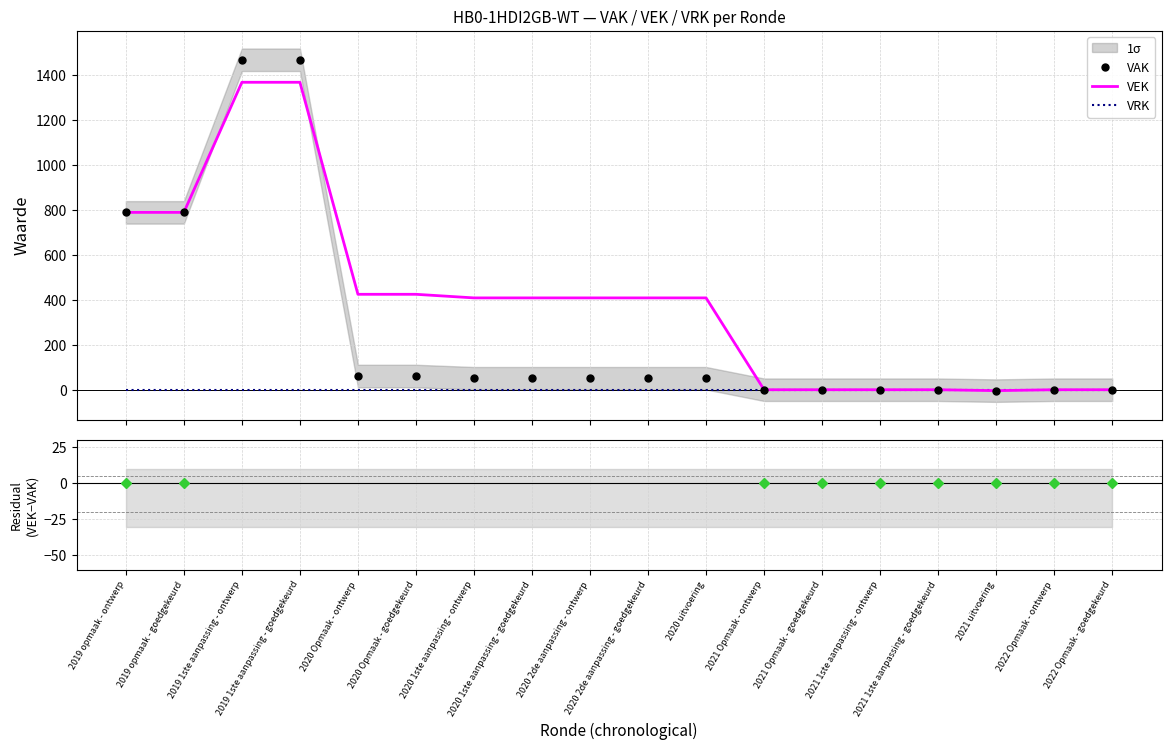

How many data points in VEK are above 408?

6